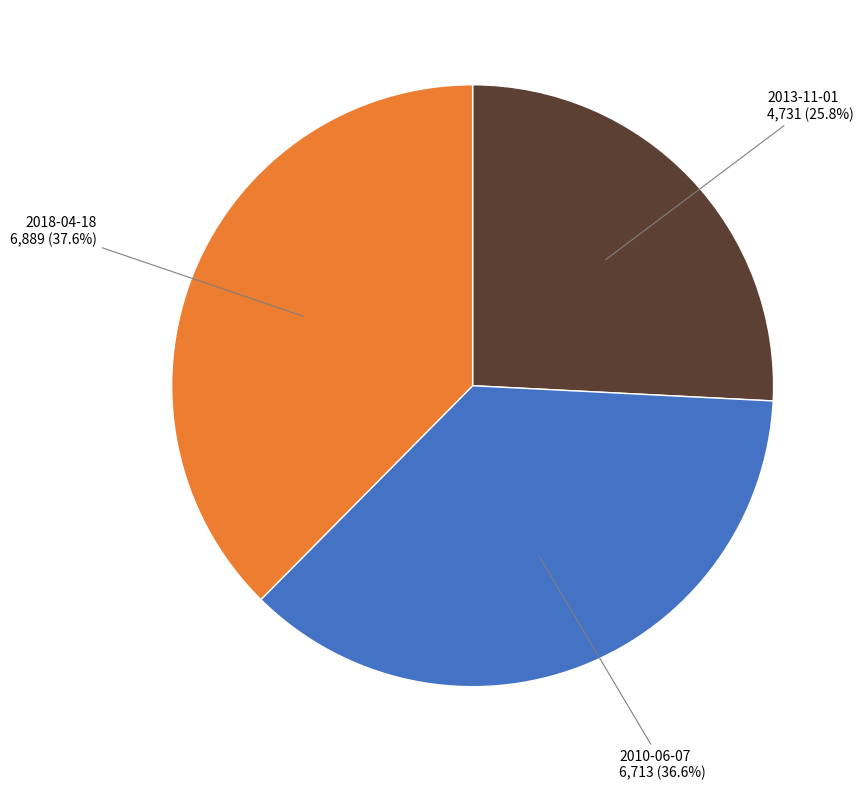

Does any single category account for the majority?

No